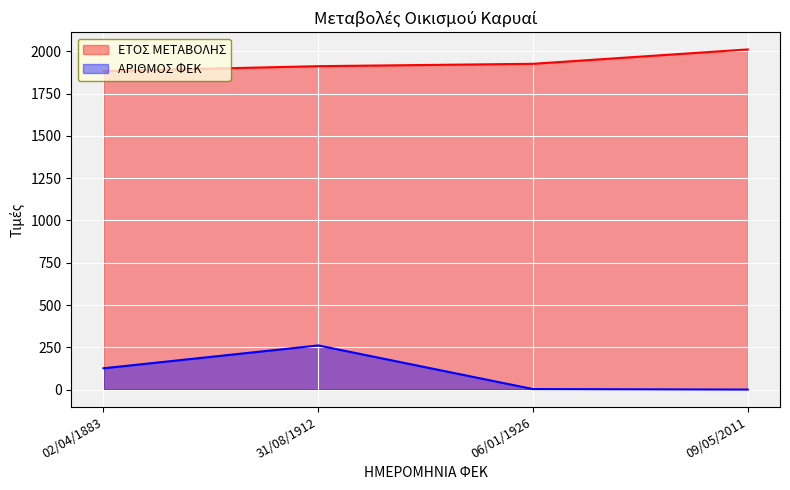

List the series in order of their overall mean, lowest first.

ΑΡΙΘΜΟΣ ΦΕΚ, ΕΤΟΣ ΜΕΤΑΒΟΛΗΣ